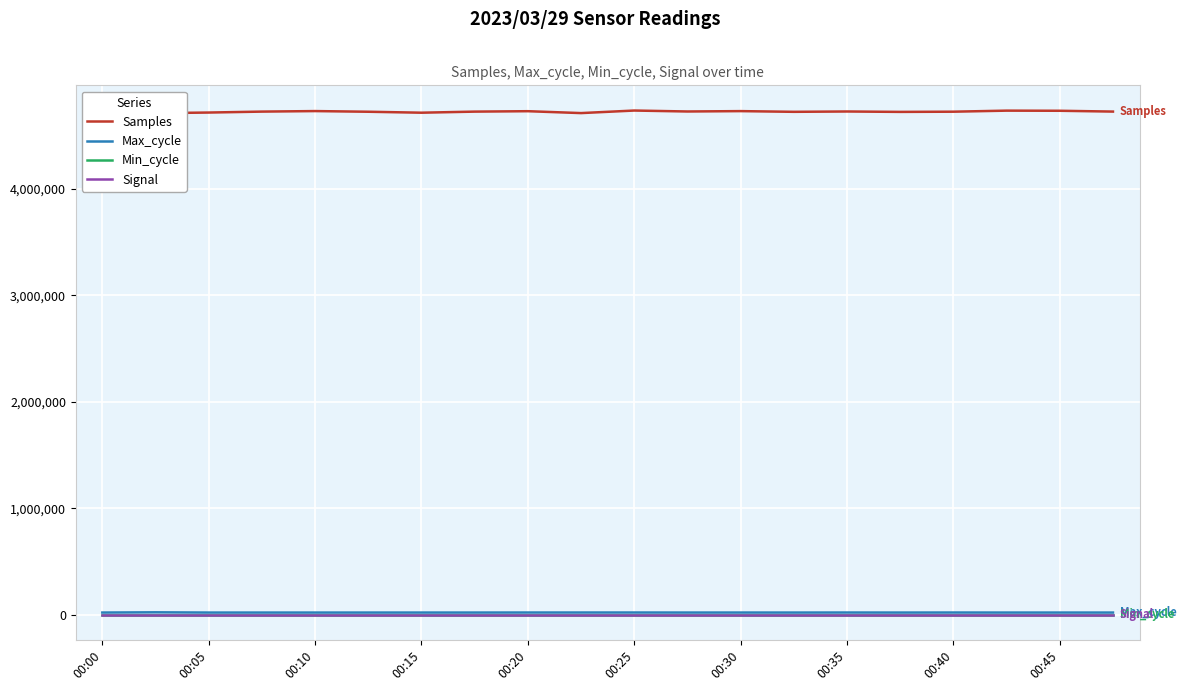

Is the value of Signal at 00:25 greater than the value of Max_cycle at 12?

No